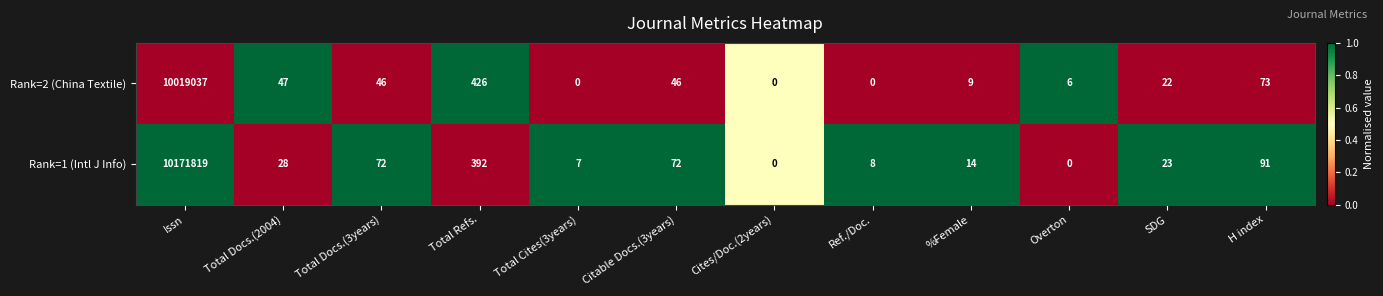

How many data points in Rank=2 (China Textile) are less than 46?

6